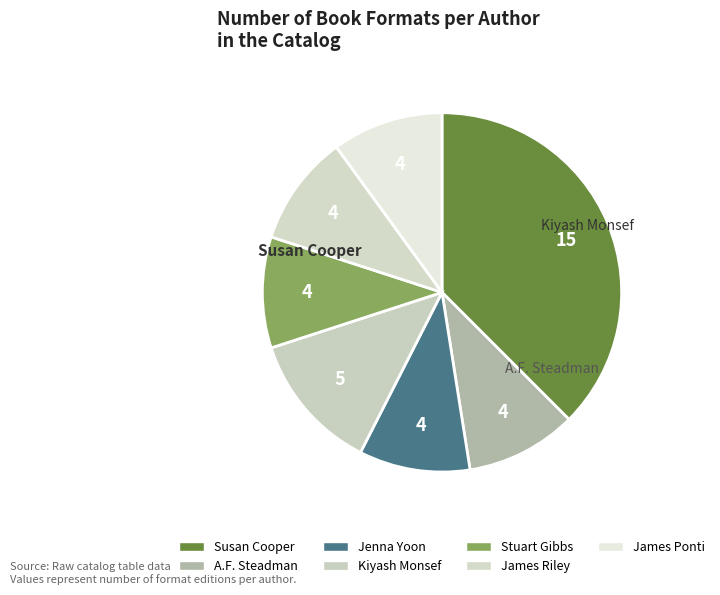

Is the sum of Kiyash Monsef and James Riley greater than half?

No